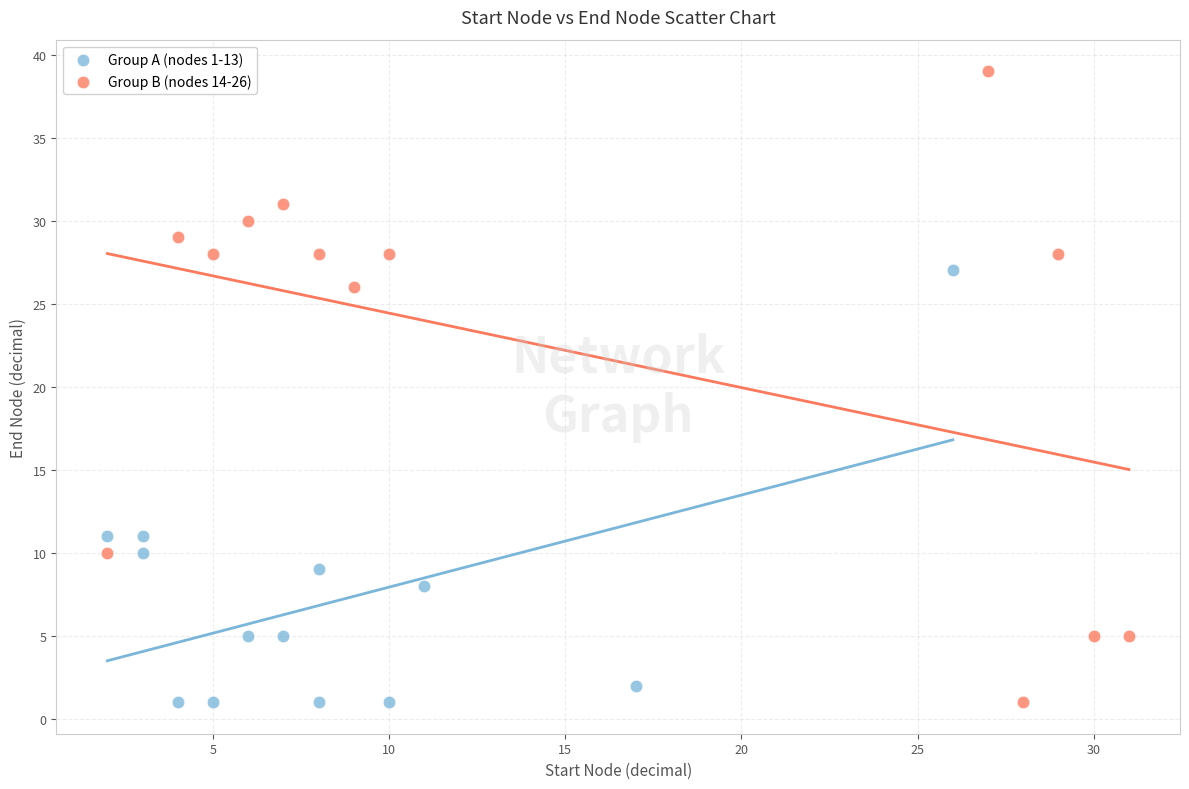

Which series has the largest Y range (max minus min)?

Group B (nodes 14-26)